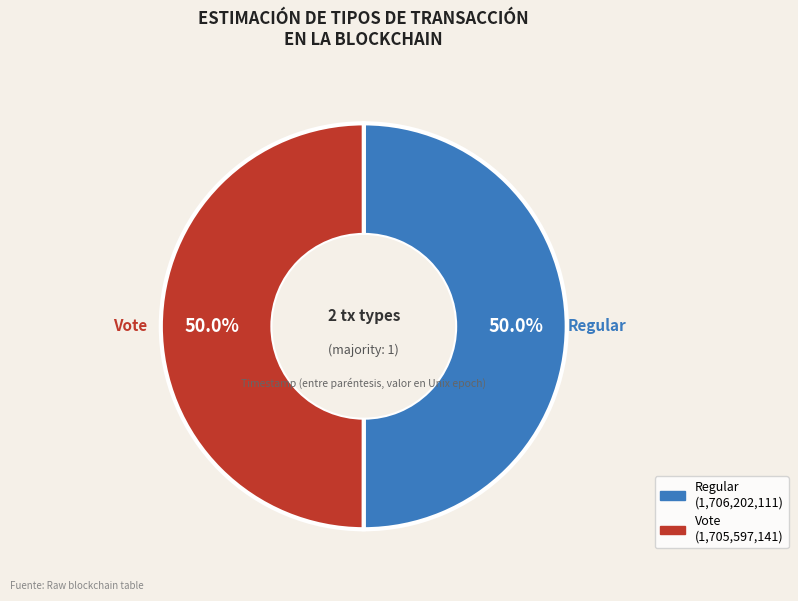

What is the total percentage of Regular and Vote?

100.0%